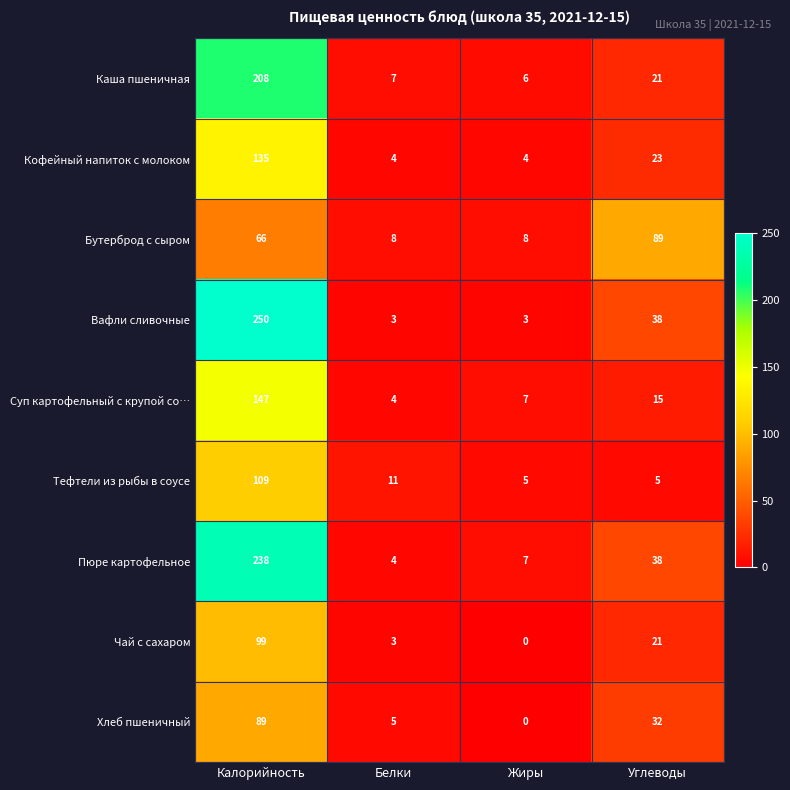

How many Бутерброд с сыром values are between 8 and 89?

4